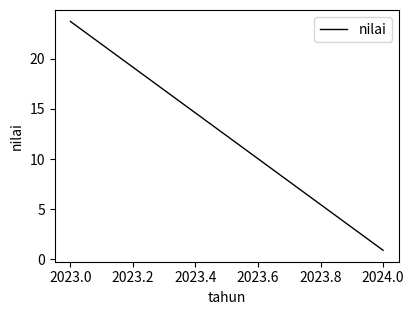

What is the difference between the maximum and minimum values?

22.8